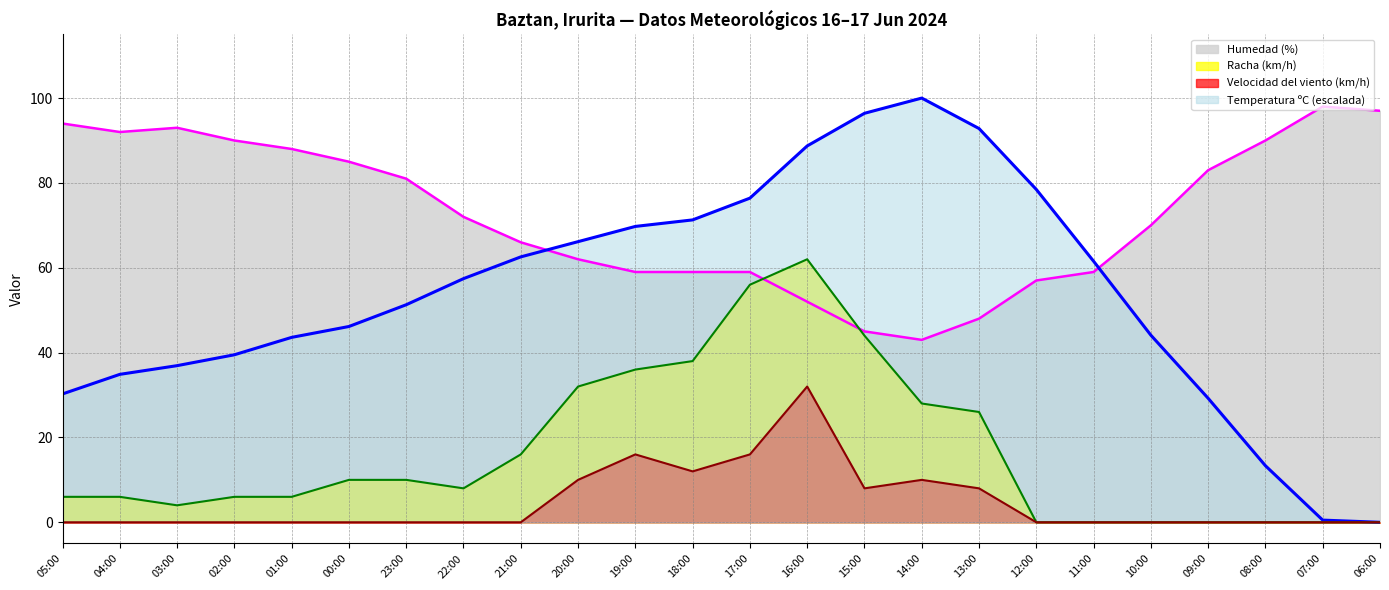

At how many categories does at least one series exceed 35?

24